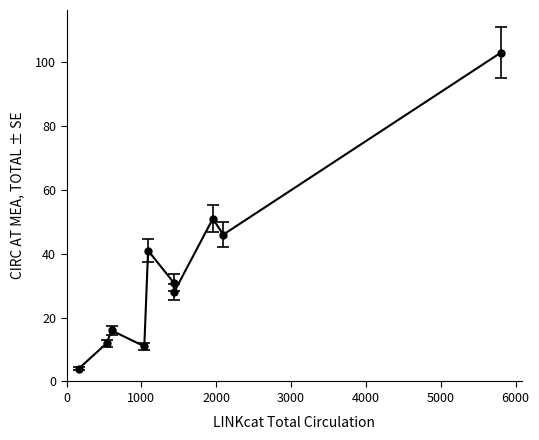

What is the value of the 9th point from the left?

46